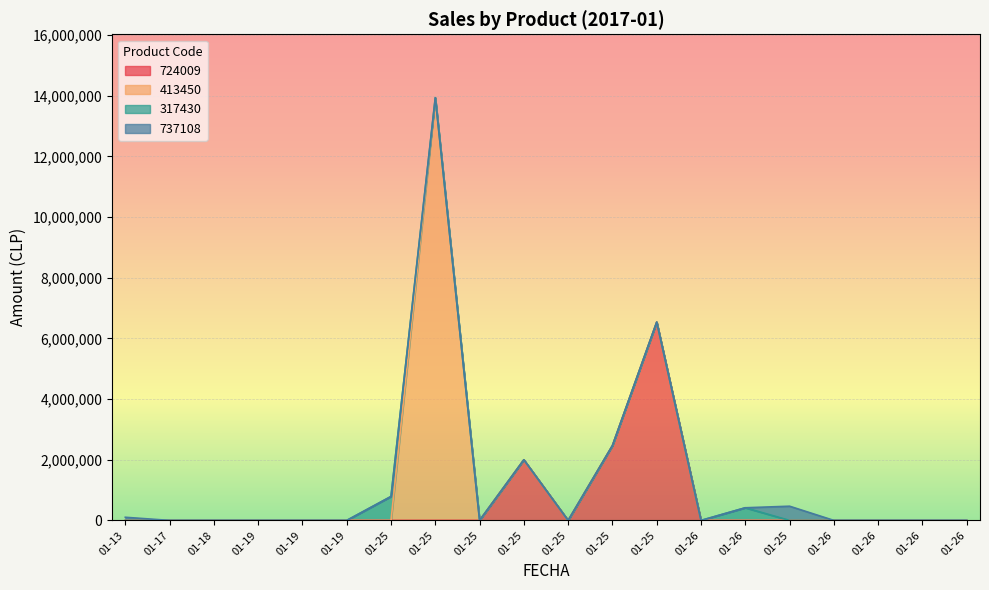

Which has a higher value, 2017-01-25 or 2017-01-25?

2017-01-25